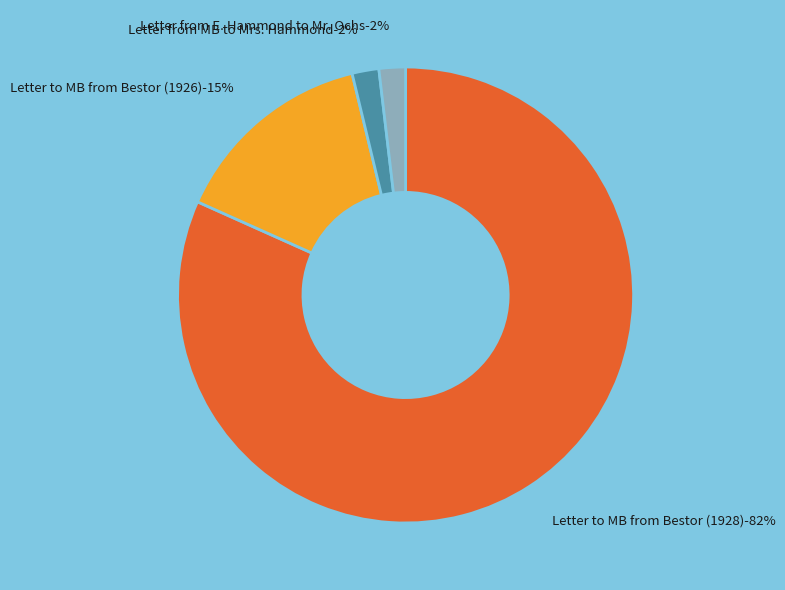

What percentage is the Letter to MB from Bestor (1928) slice, to the nearest percent?

82%